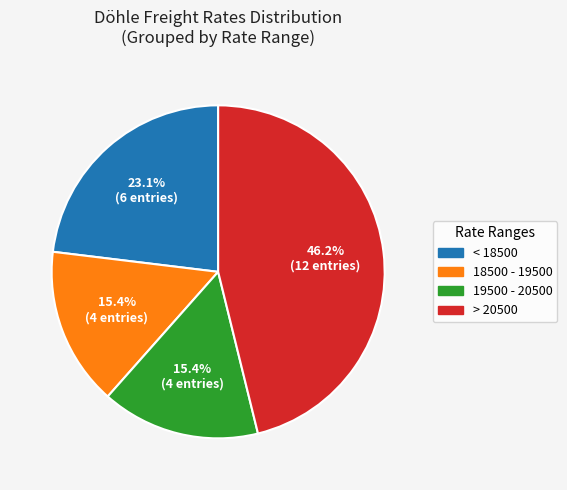

Which slice is the largest?

> 20500